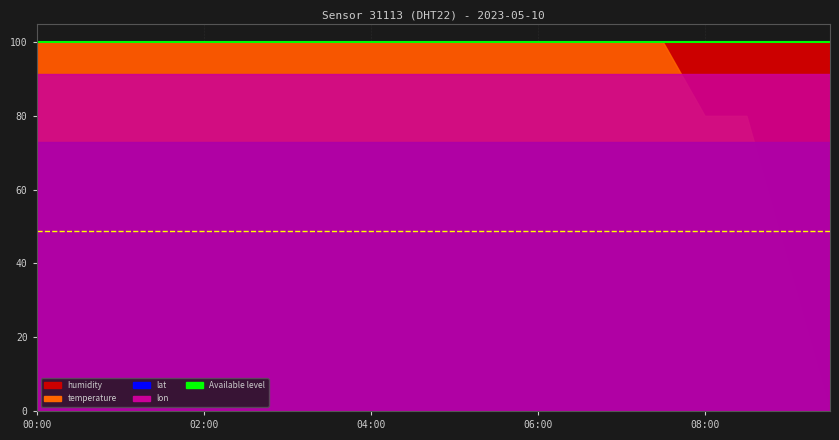

What is the sum of all temperature values?

255.8